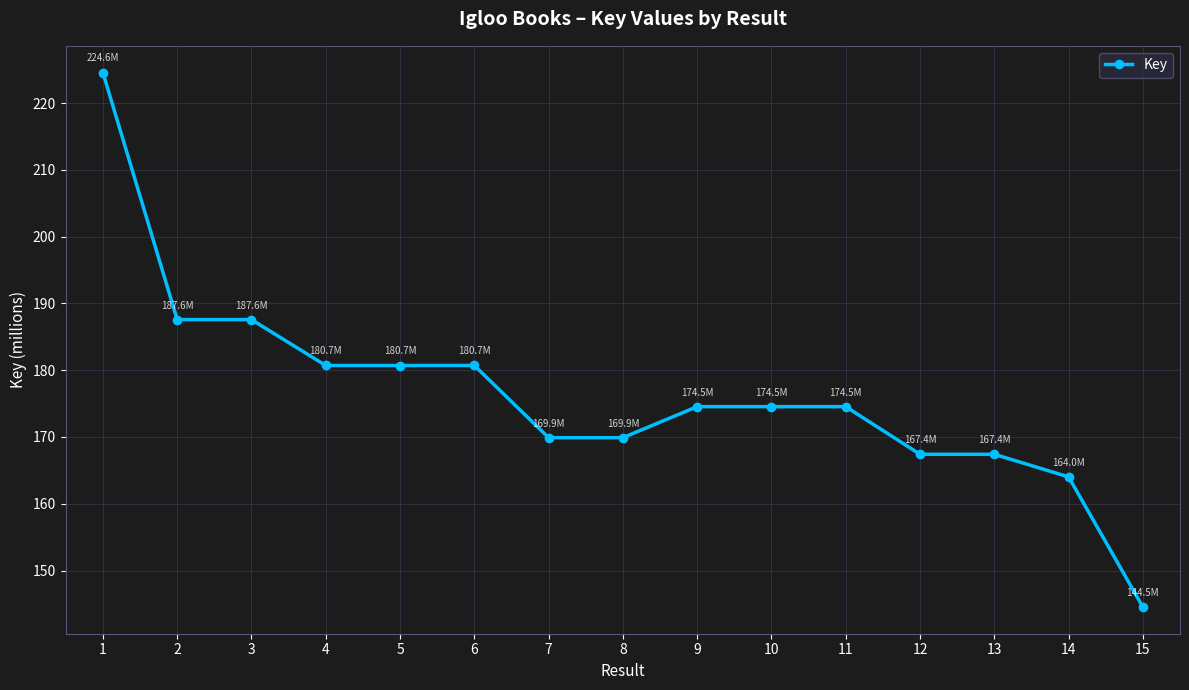

What is the value of the 14th point from the left?

164.0